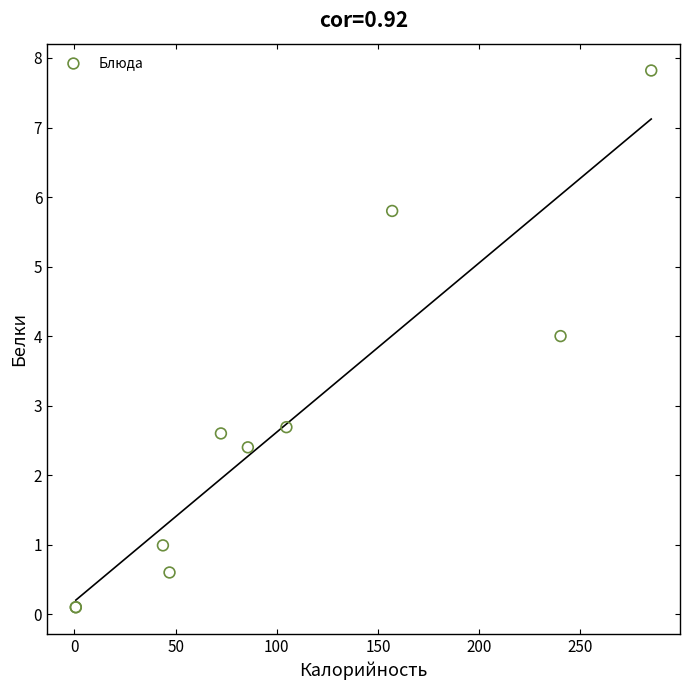

What Y value in the scatter plot is closest to 3?

2.7